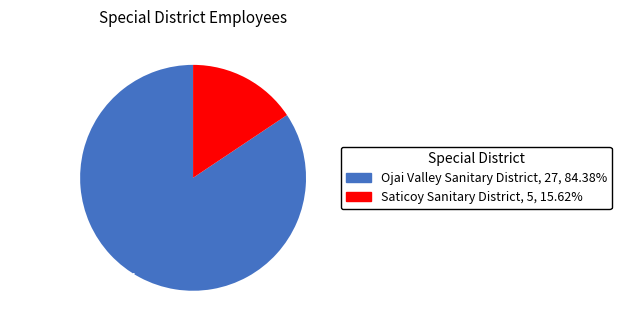

Which category has the biggest portion of the pie?

Ojai Valley Sanitary District